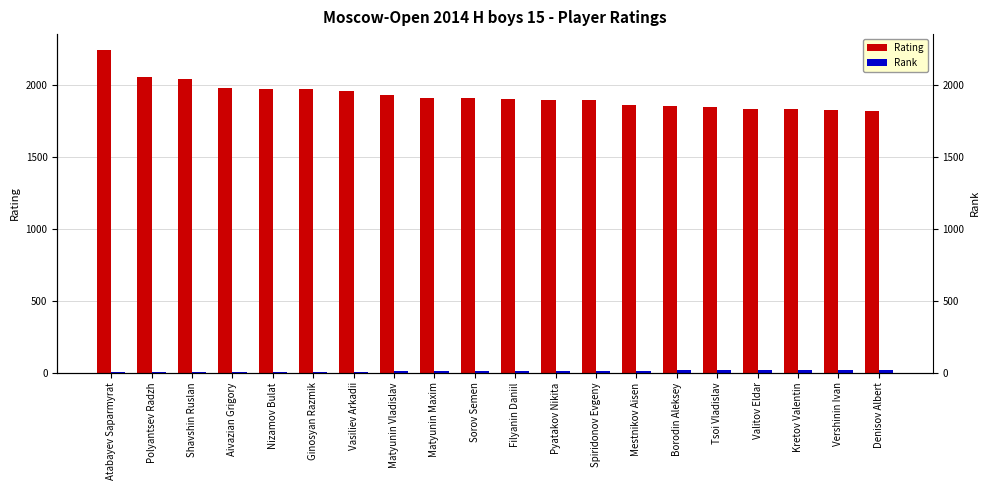

What is the label of the 8th bar from the right?

Spiridonov Evgeny